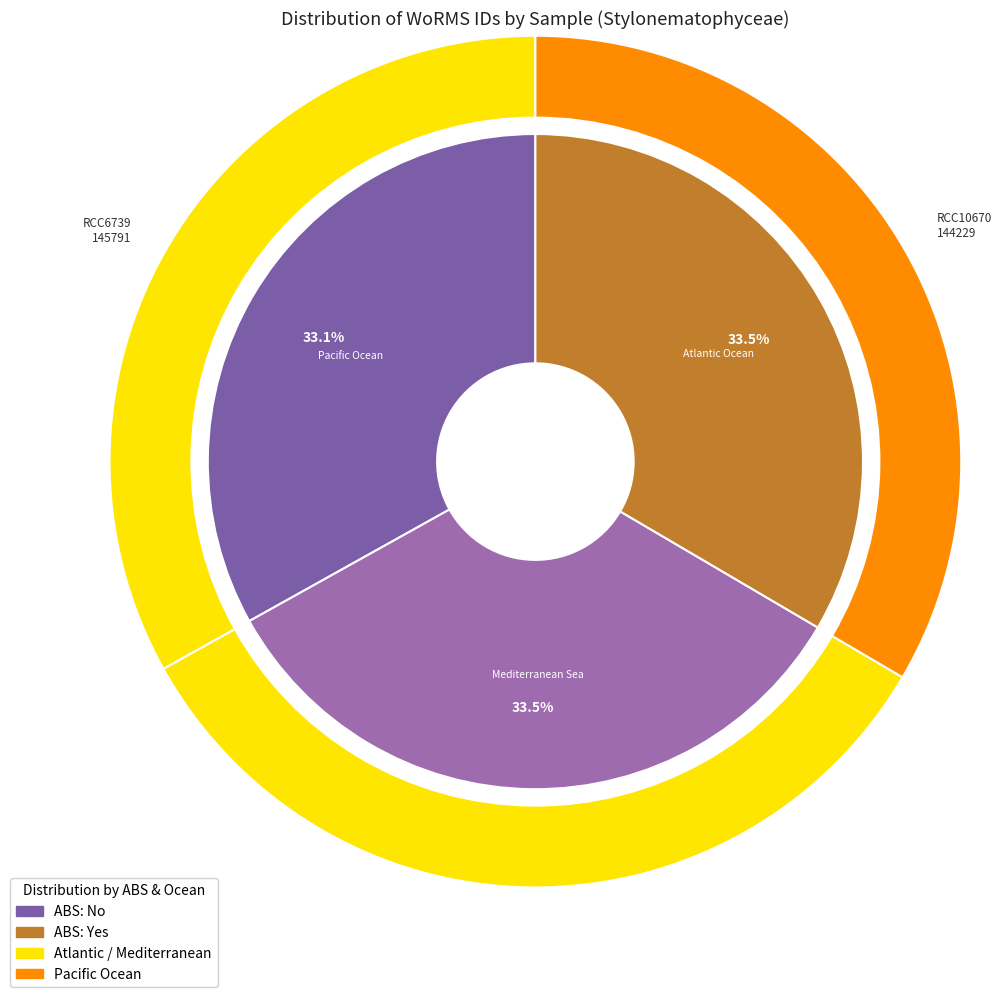

Is there a majority slice in this chart?

No